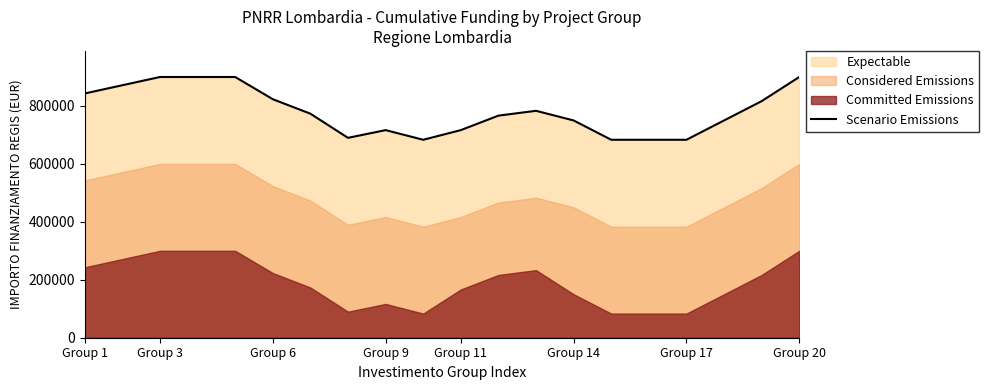

How many lines are shown in the chart?

1